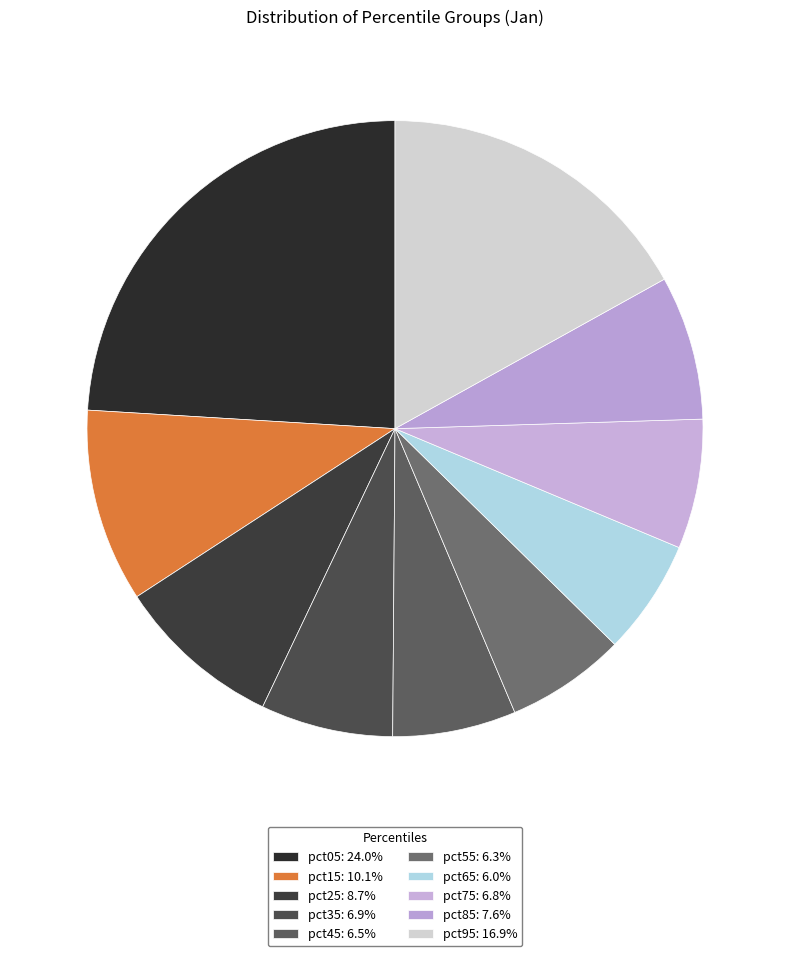

Which category has the biggest portion of the pie?

pct05